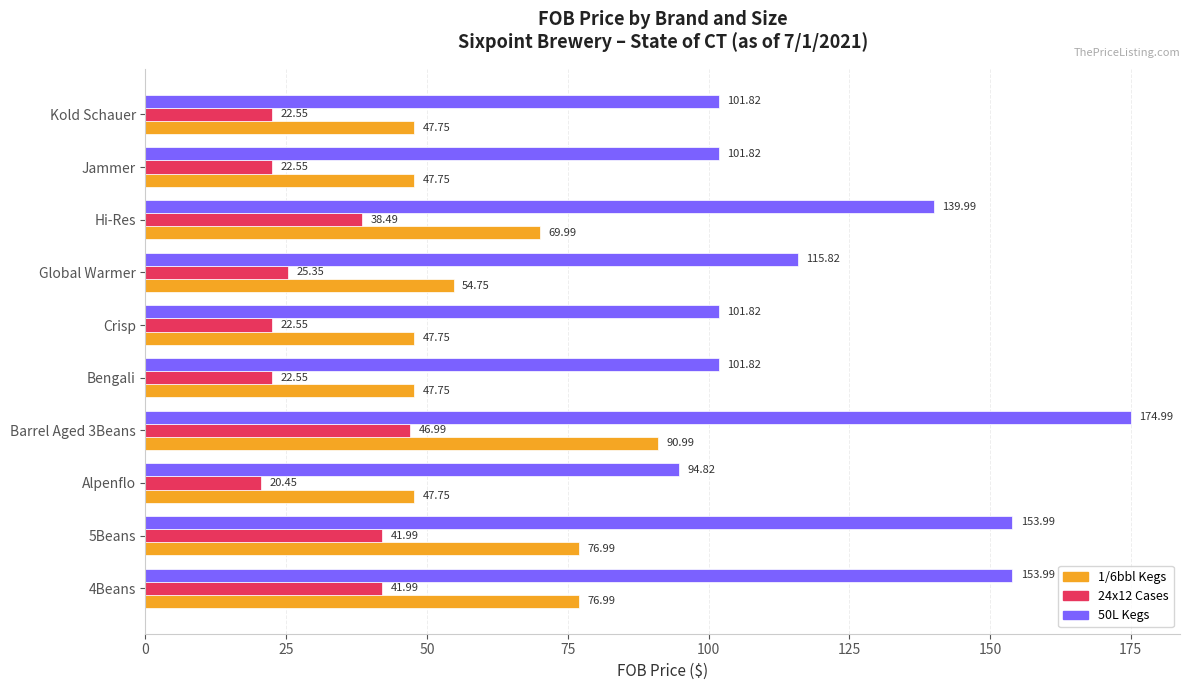

What are all the series names shown in the legend?

1/6bbl Kegs, 24x12 Cases, 50L Kegs